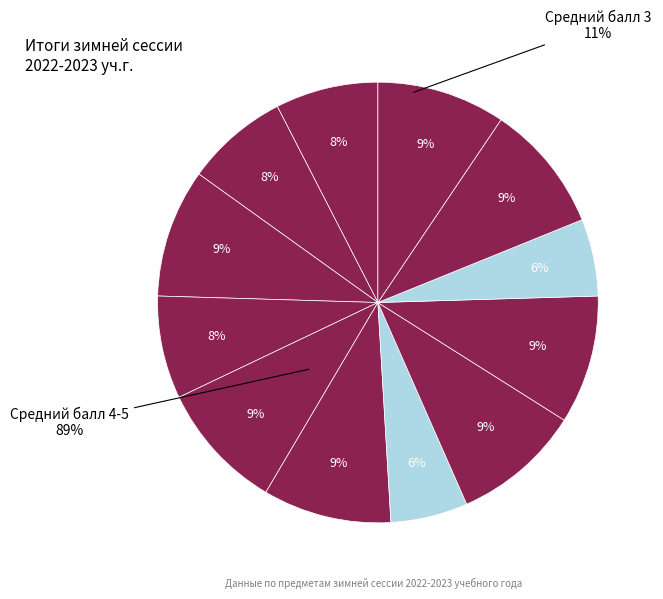

Is it true that Русский язык is 1% of the pie?

False